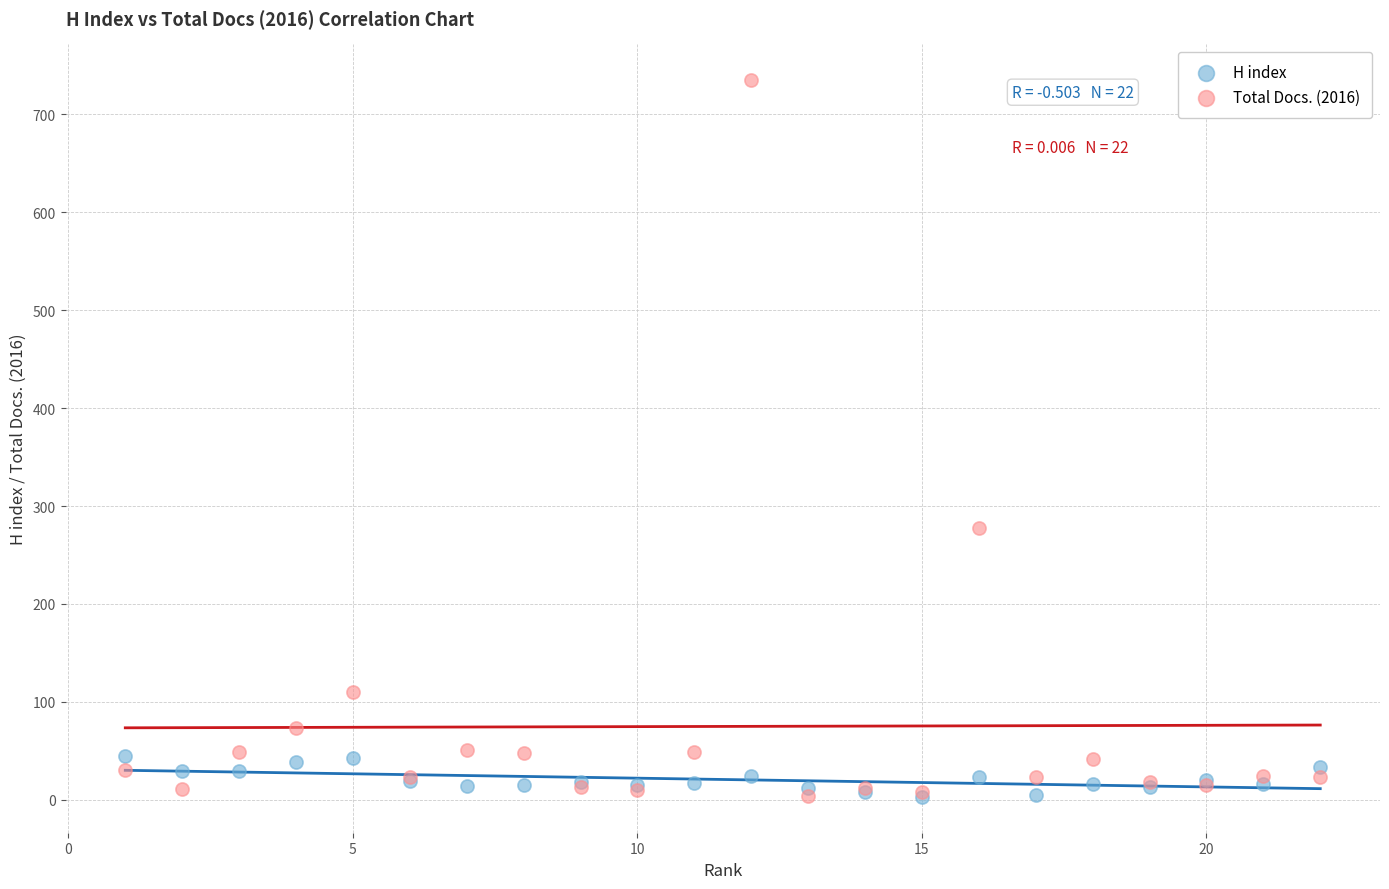

In the Total Docs. (2016) series, what Y value is closest to 369?

278